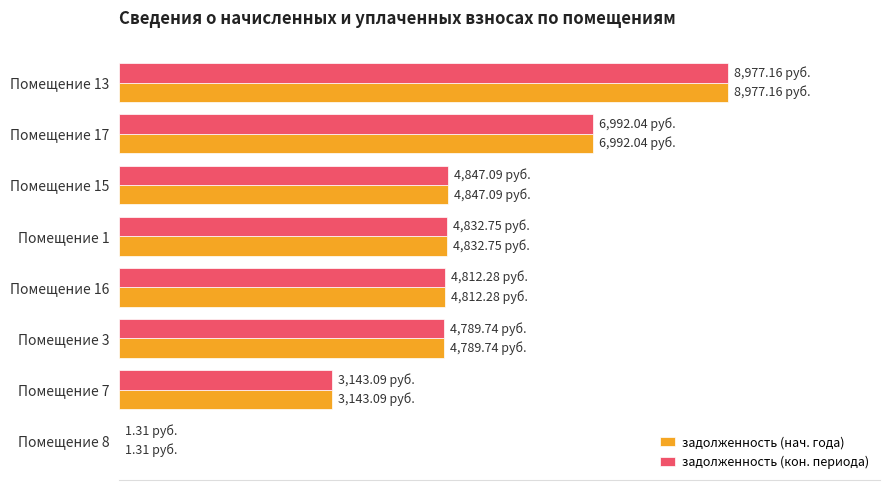

What is the difference between the maximum and minimum values in the задолженность (кон. периода) series?

8975.9